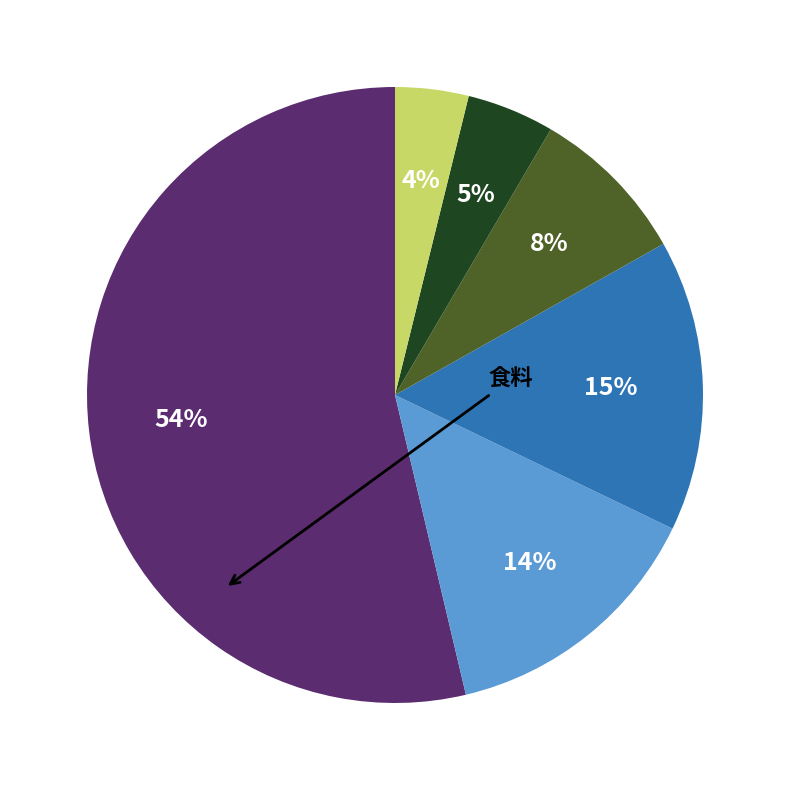

Is there any slice that represents more than half of the pie?

Yes